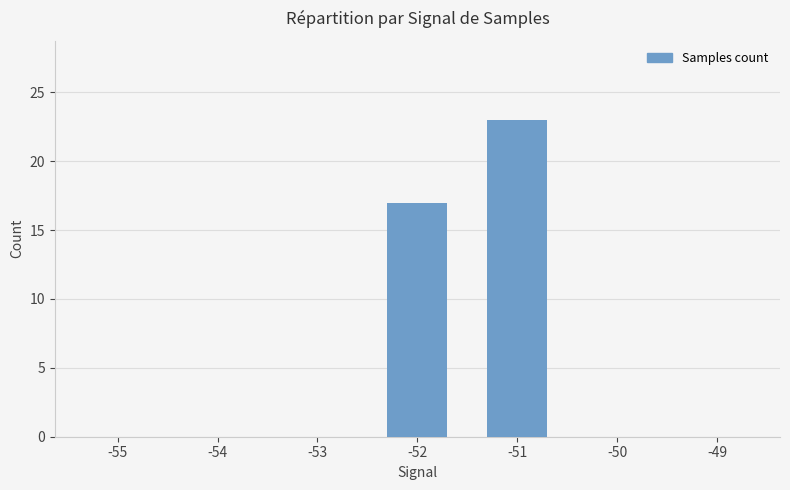

Count the number of data series in this chart.

1